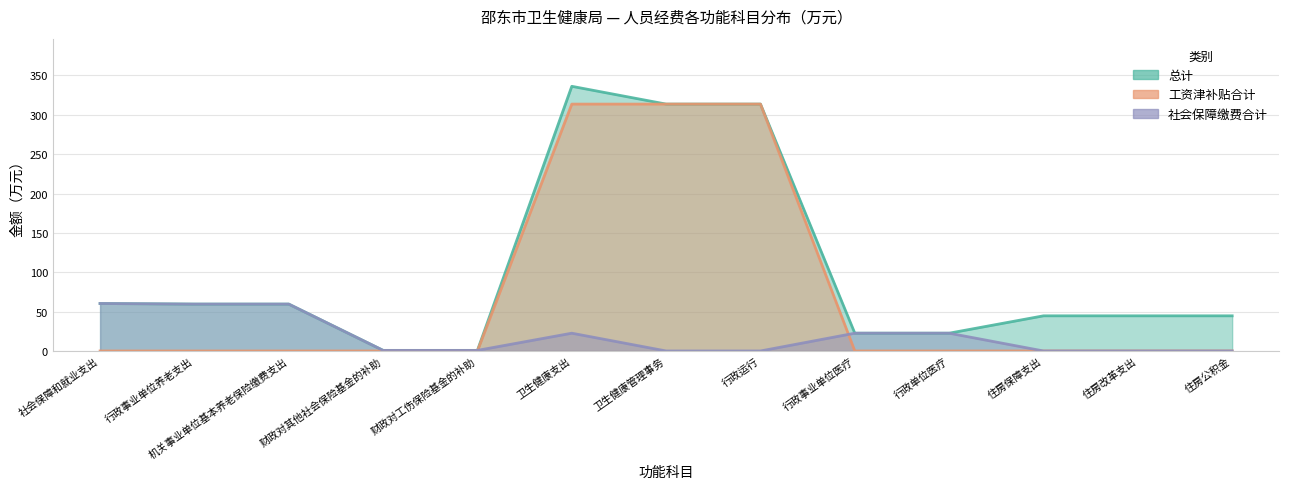

In 总计, how many points are higher than both neighbors (excluding endpoints)?

1